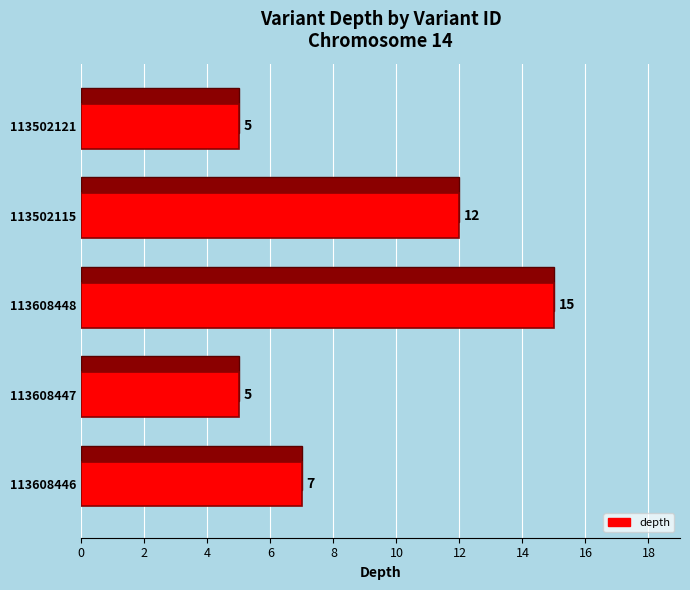

Are the bars grouped side by side (vs. stacked)?

No